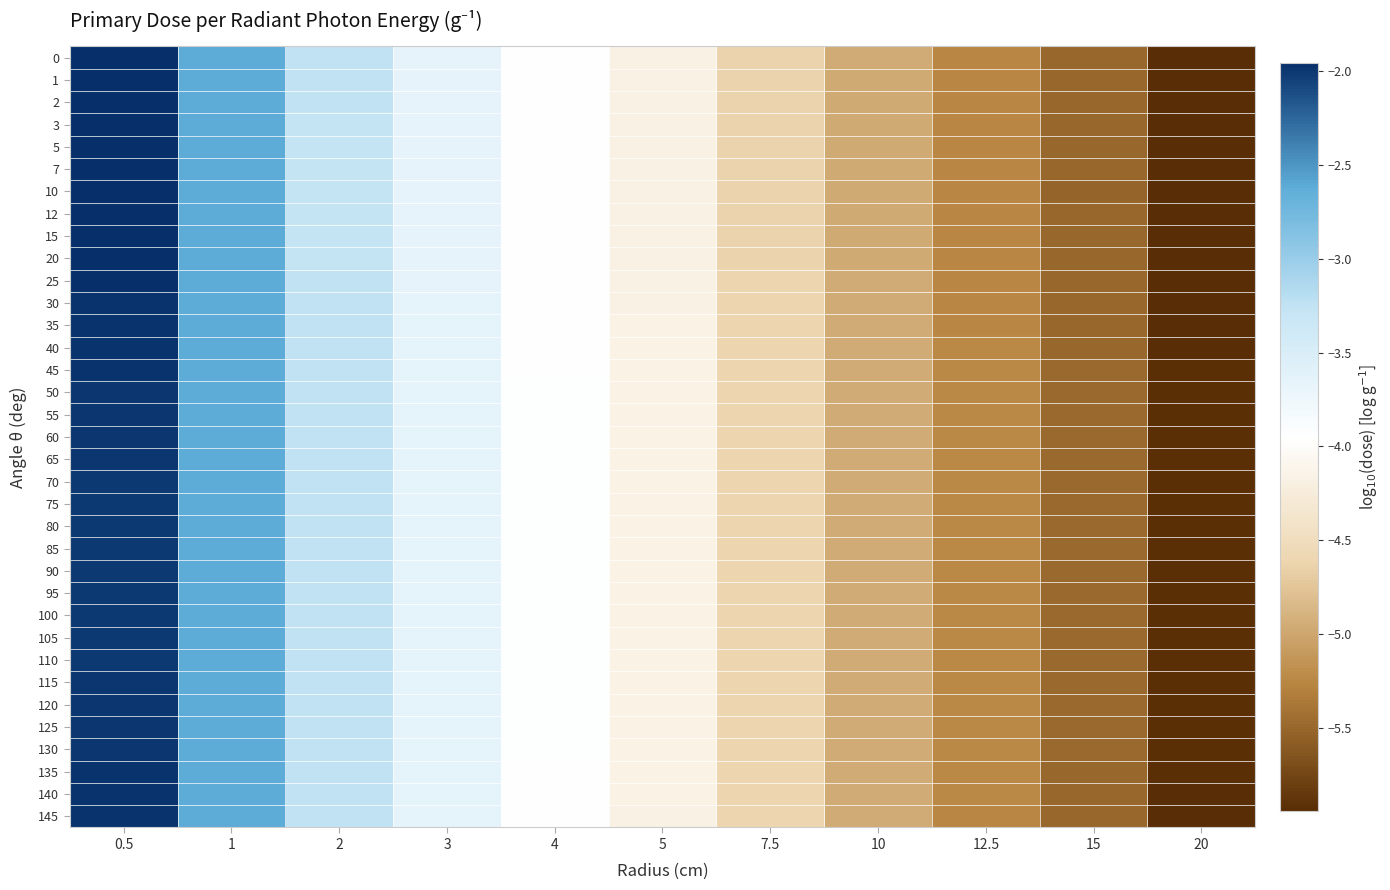

At which category does the chart reach its minimum across all series?

20